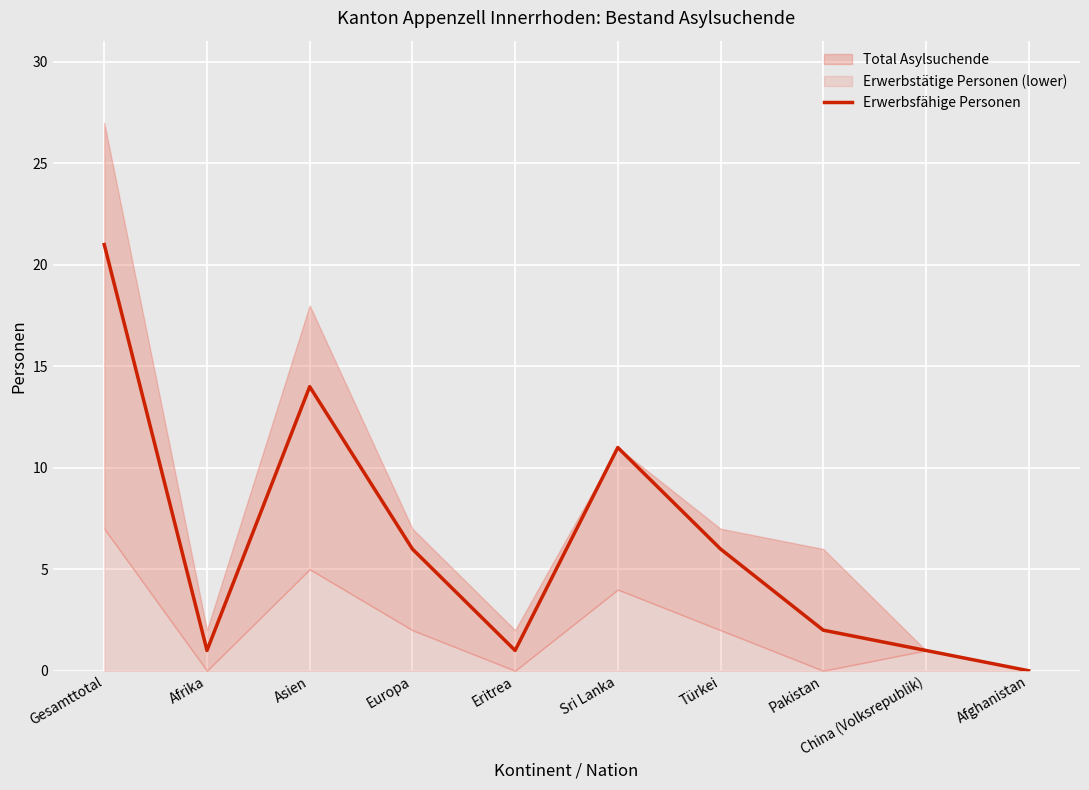

How many interior local peaks (higher than both neighbors) does the data have?

2